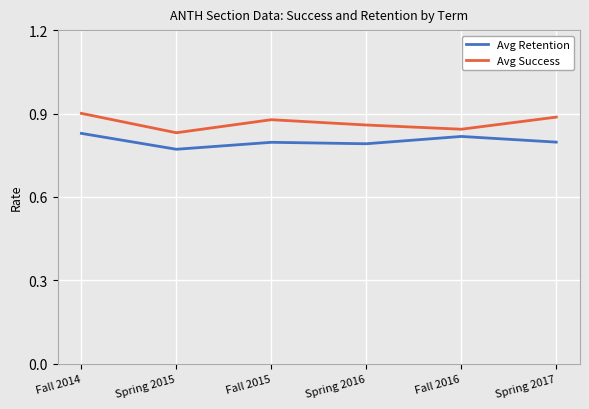

Rank the series by their average value, from lowest to highest.

Avg Success, Avg Retention